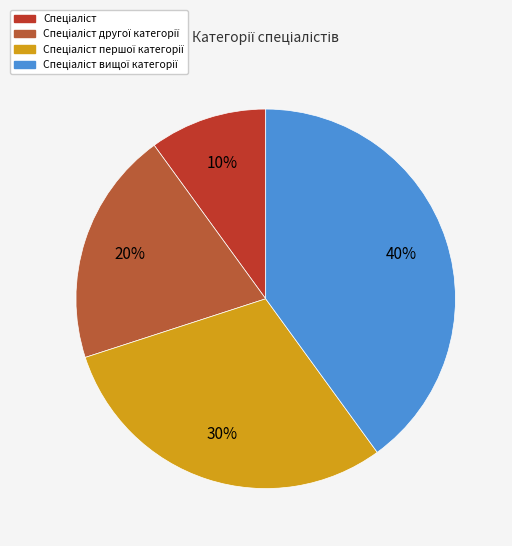

Which slice is the smallest?

Спеціаліст